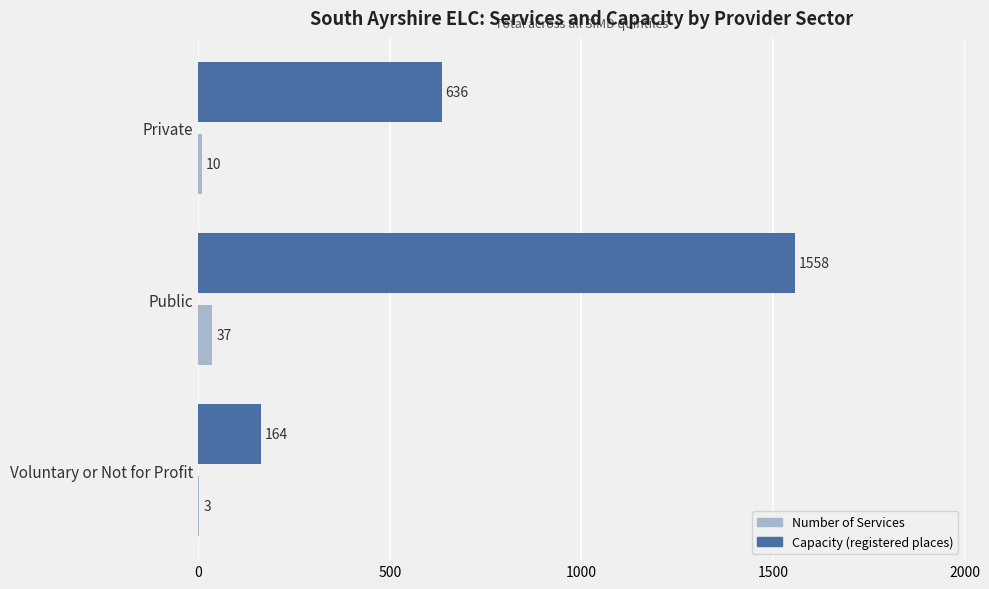

How many Capacity (registered places) values are between 164 and 1558?

3